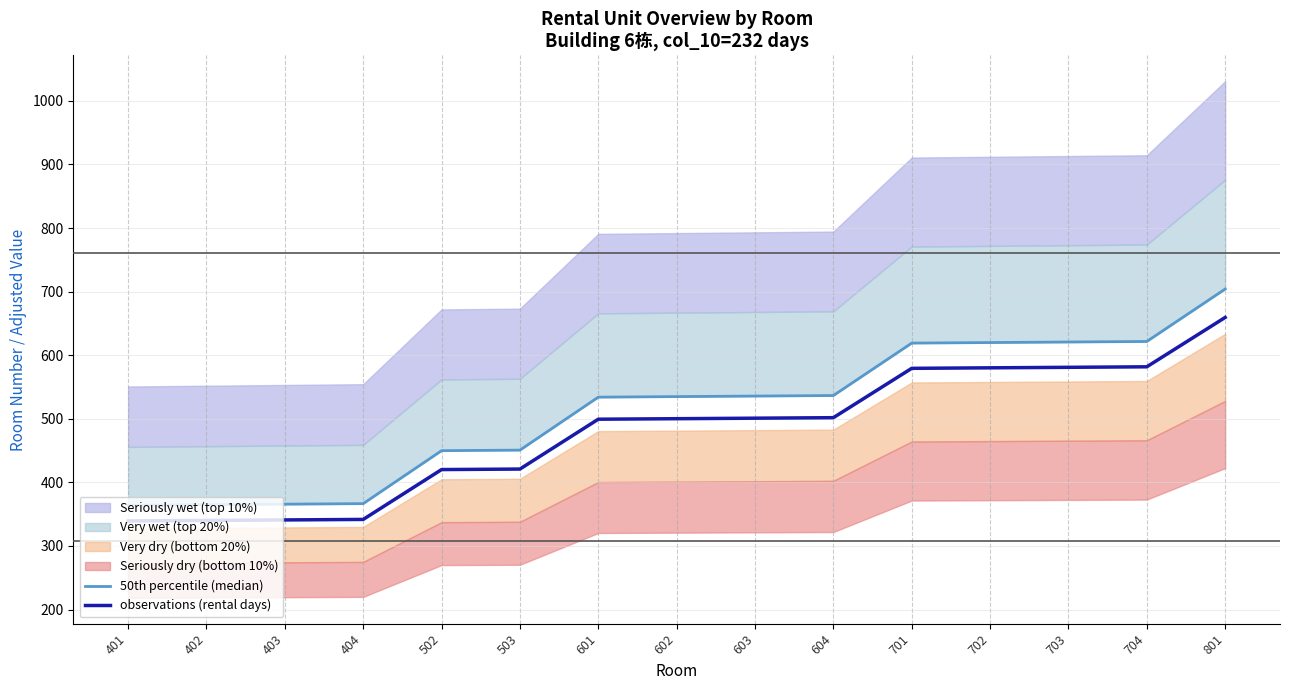

Which category has the highest value in the observations (rental days) series?

801